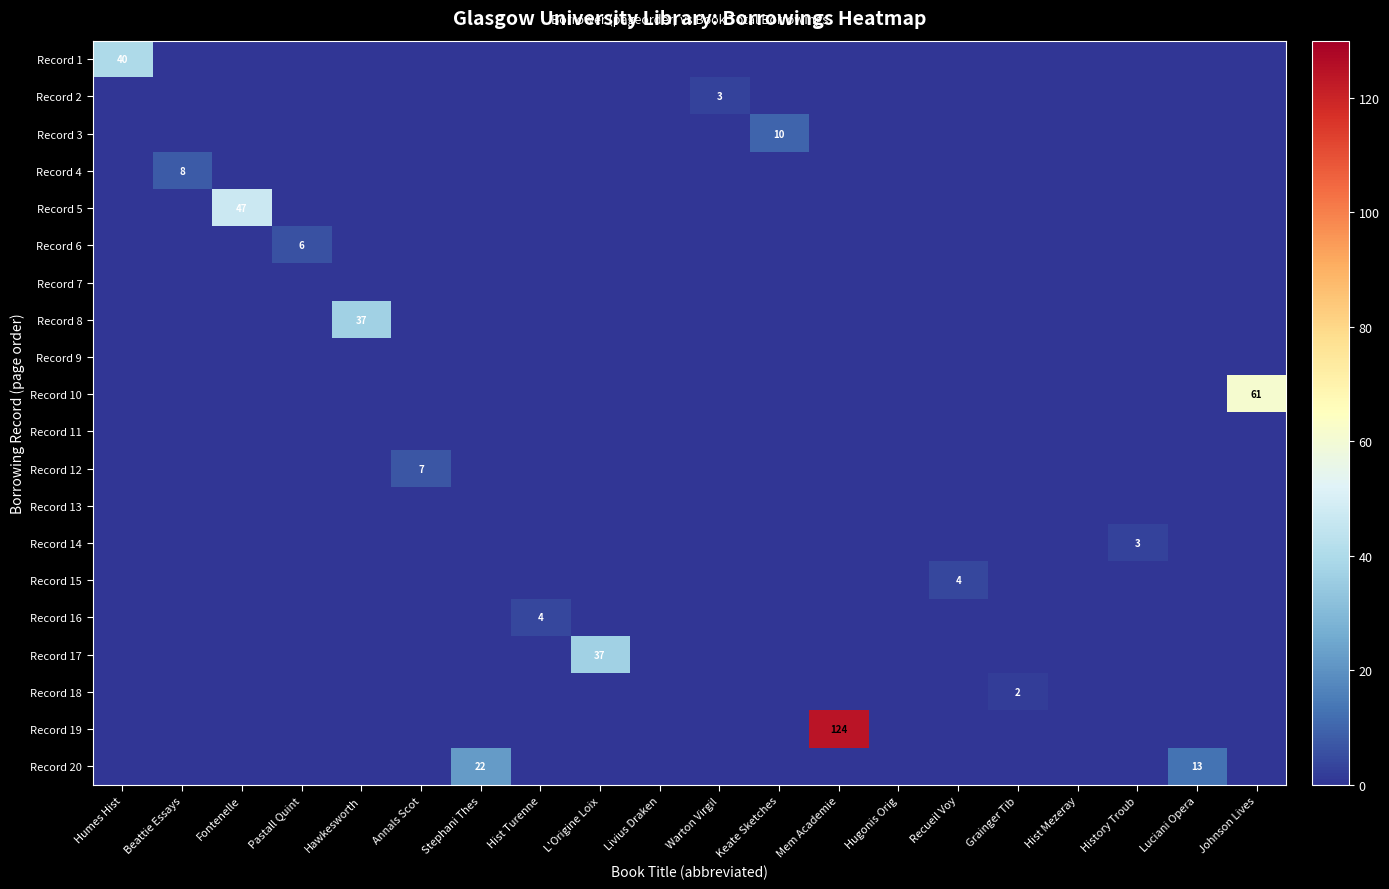

List the series in order of their peak value, highest first.

Record 19, Record 10, Record 5, Record 1, Record 8, Record 17, Record 20, Record 3, Record 4, Record 12, Record 6, Record 15, Record 16, Record 2, Record 14, Record 18, Record 7, Record 9, Record 11, Record 13